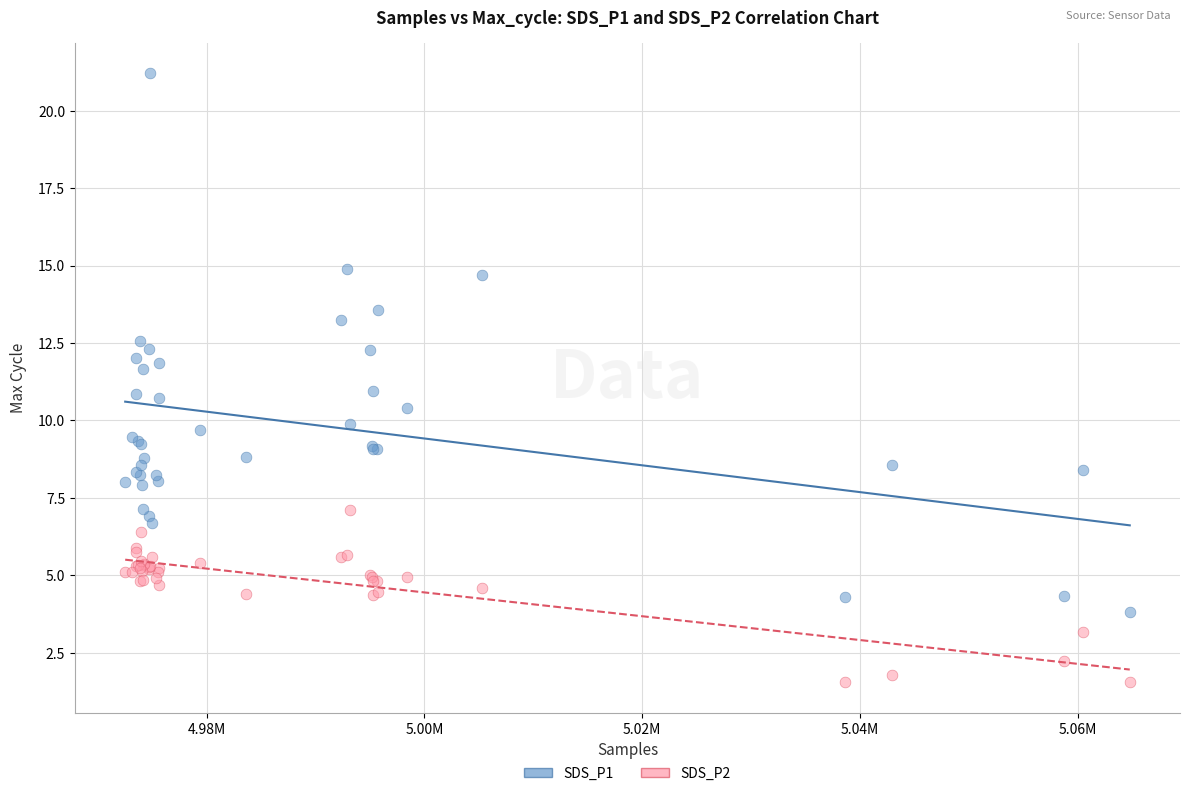

Which series has the widest spread of Y values?

SDS_P1